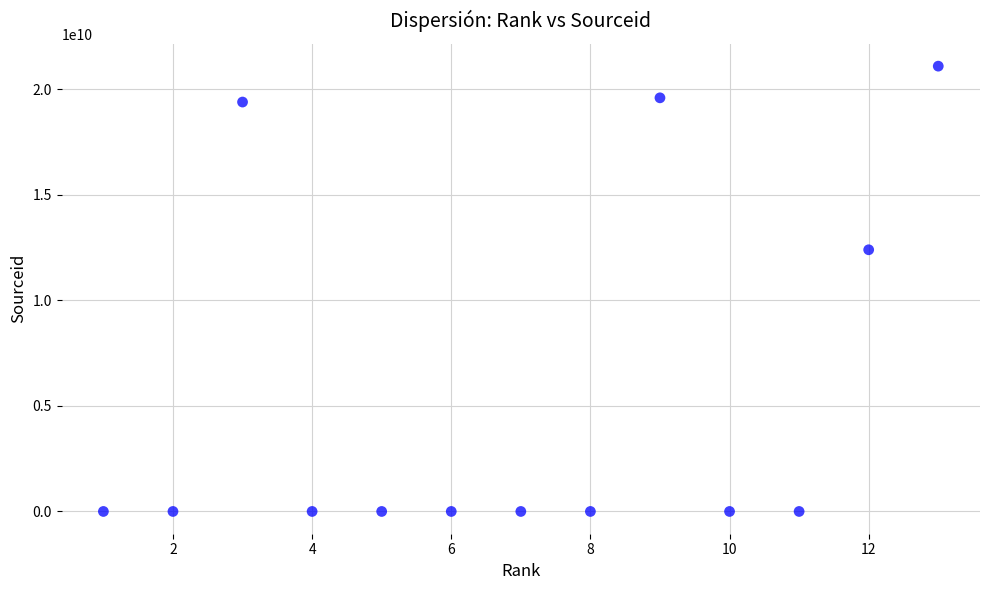

What Y value in the scatter plot is closest to 10550552043?

12400154714